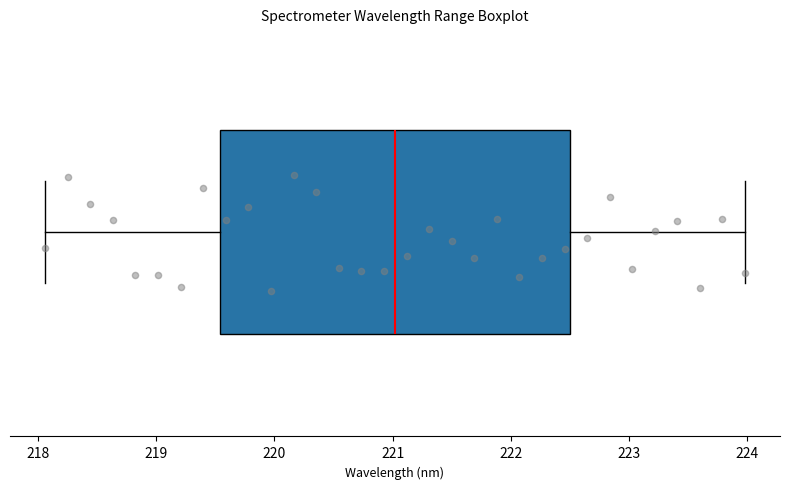

Transcribe this box plot: give where the median line is, the range the box spans, and where the two whiskers end, as read against the x-axis. The values are not printed on the chart, so give them approximately, as read against the axis.

median 221.0, box 219.5 to 222.5, whiskers 218.1 to 224.0